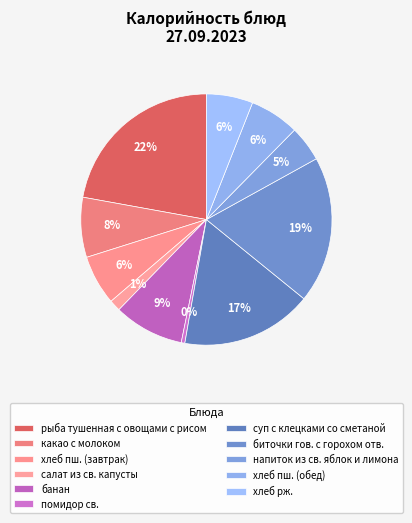

Which category has the smallest portion of the pie?

помидор св.